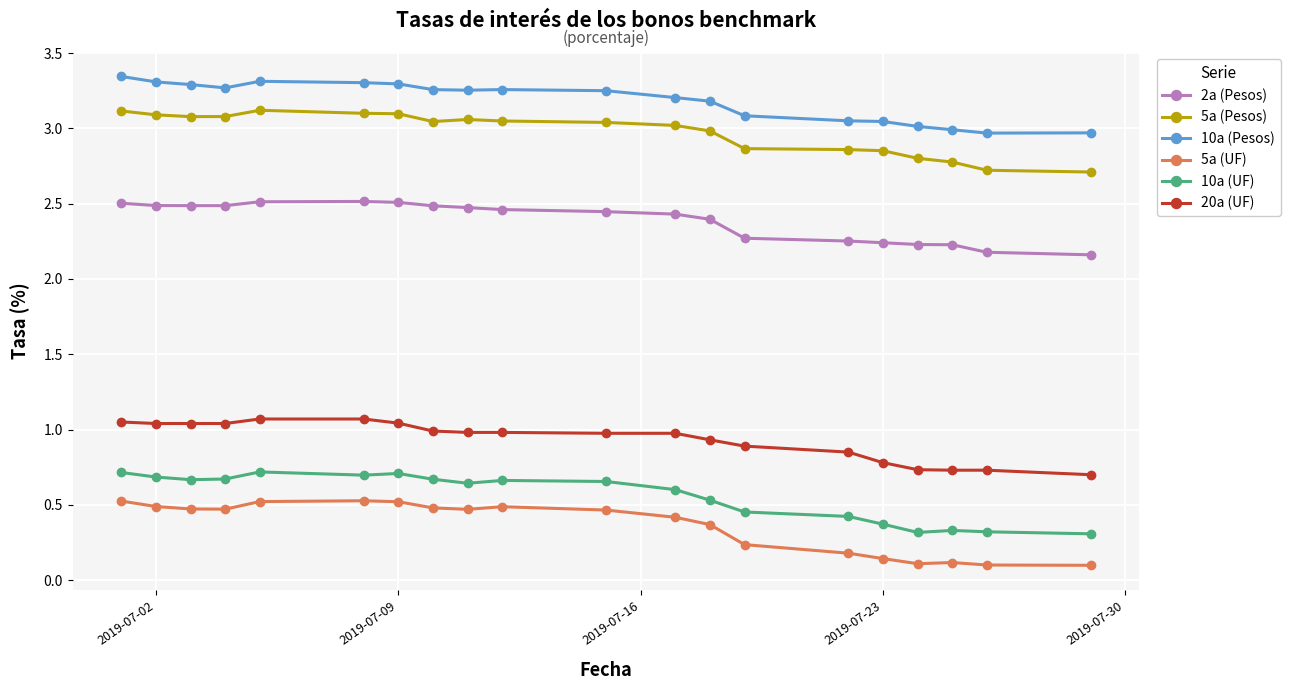

True or false: 5a (UF) and 5a (Pesos) intersect in this chart.

False